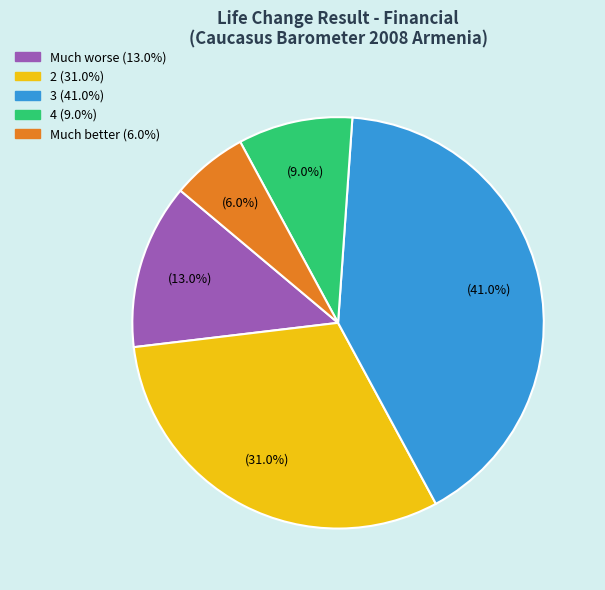

Does any single category account for the majority?

No